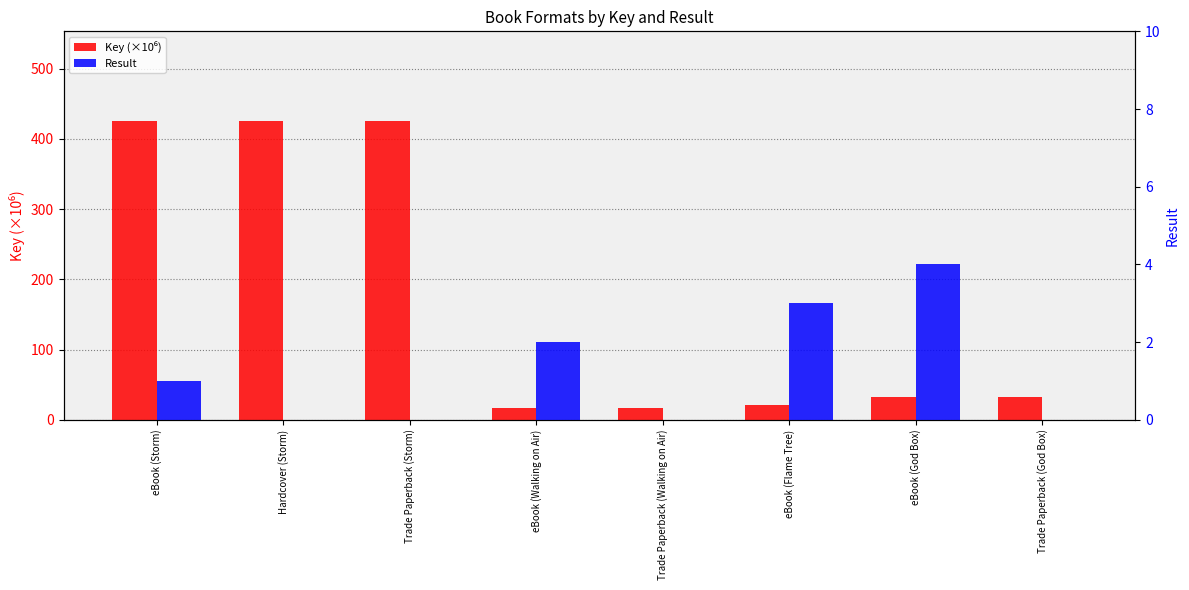

Rank the series at Hardcover (Storm) from lowest to highest value.

Result, Key (×10⁶)